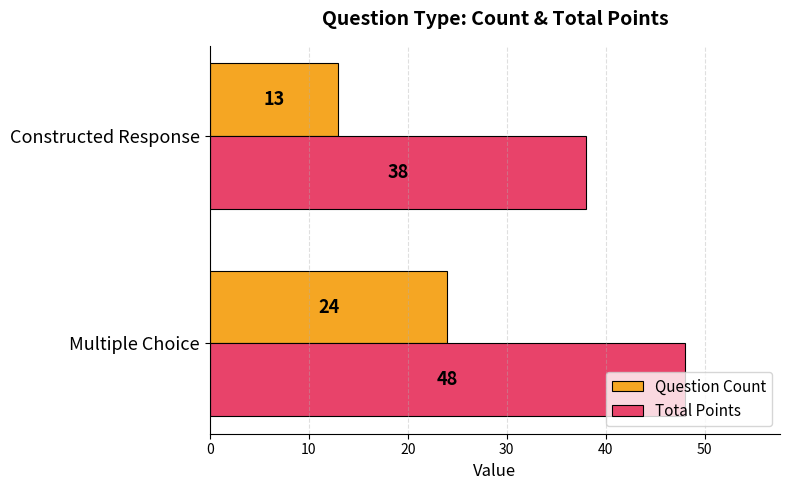

What is the total value across all series at Constructed Response?

51